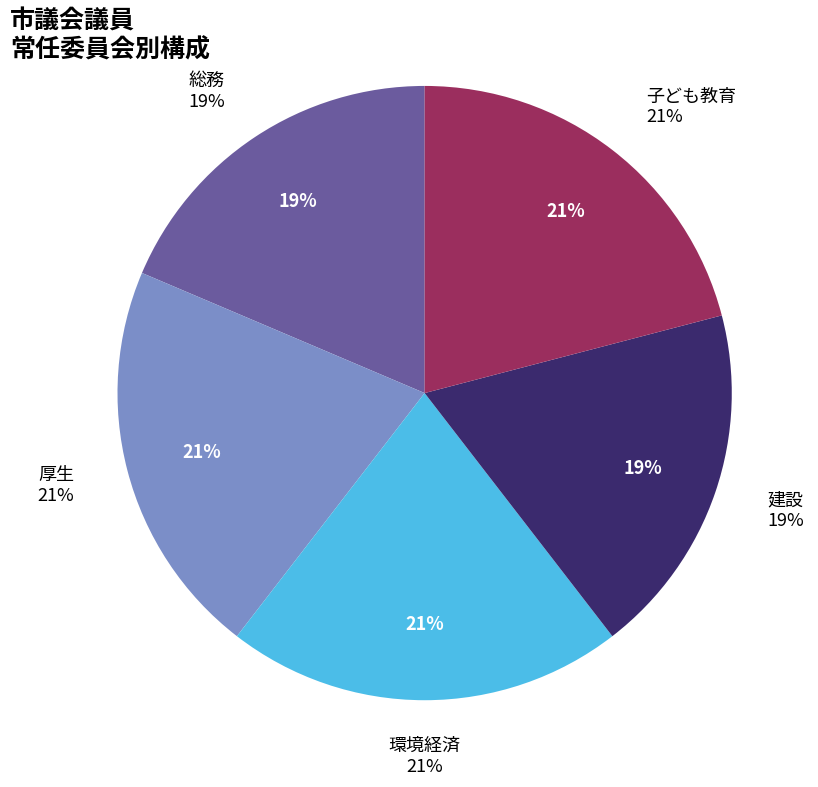

True or false: 建設 accounts for 30% of the total.

False